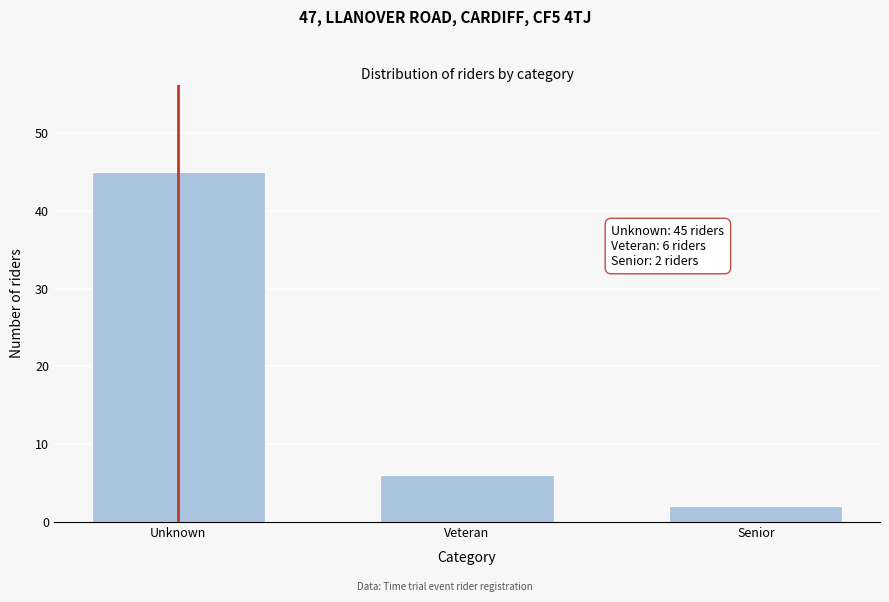

Reading left to right, extract all data points from this chart.

Unknown=45	Veteran=6	Senior=2